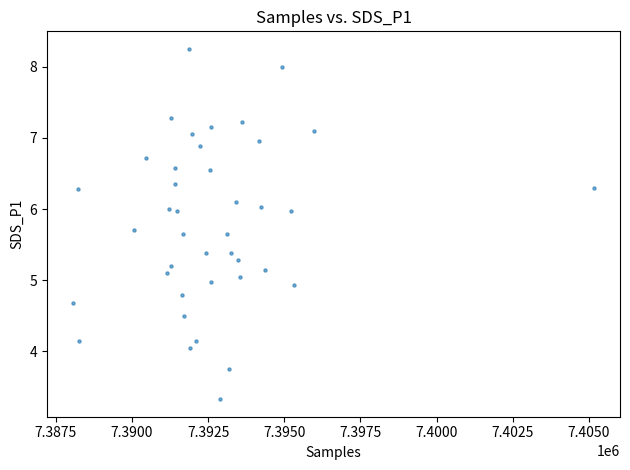

What is the range of X values (max minus min)?

17106.0